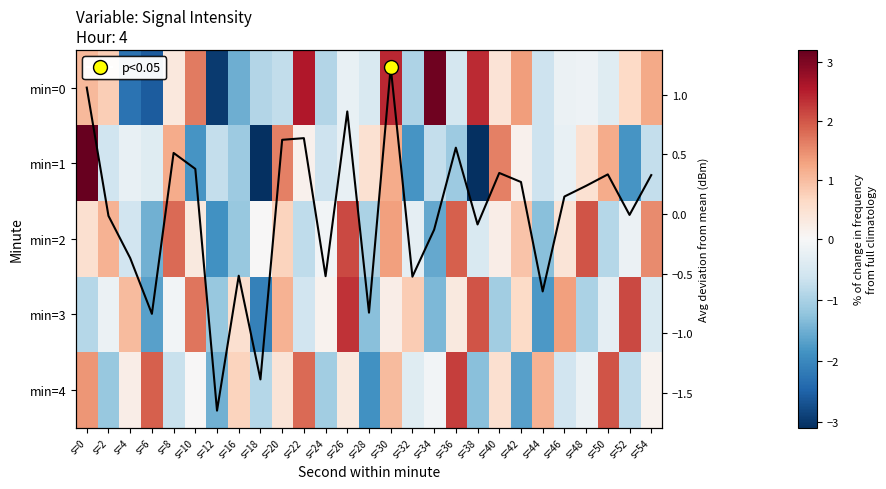

How many values in the min=2 series exceed 0?

14